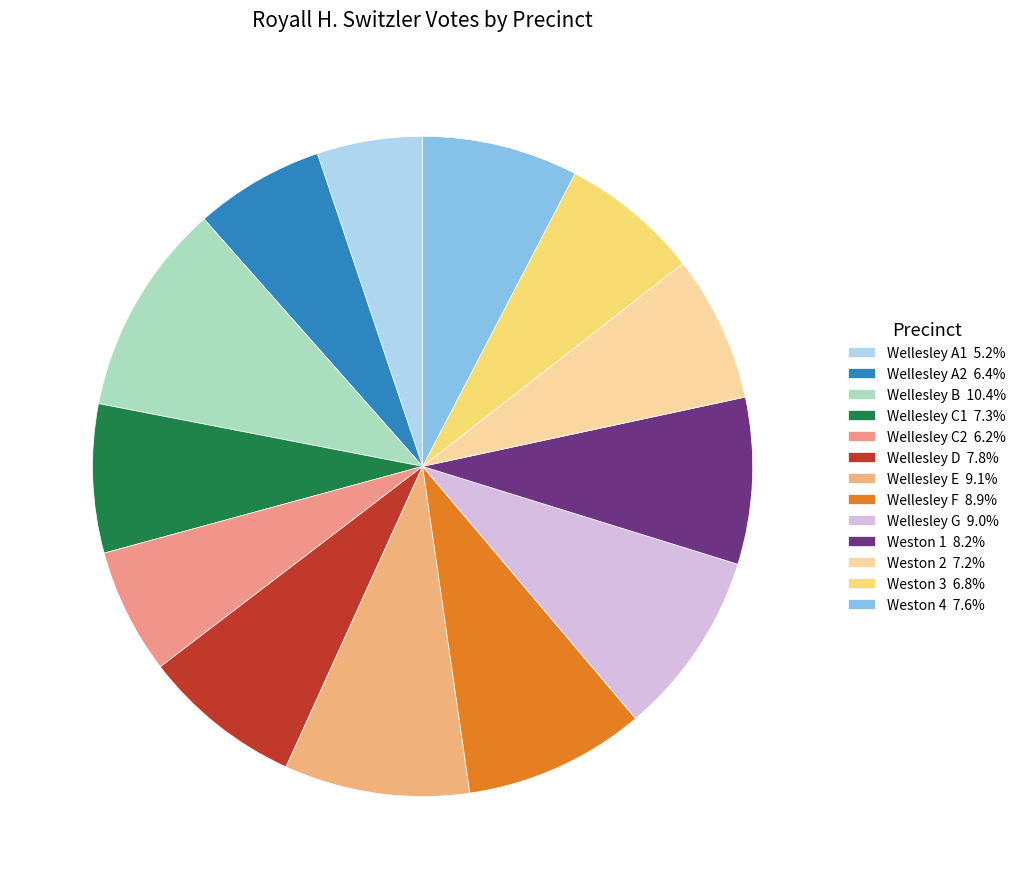

How much of the chart is everything except Wellesley E?

90.9%